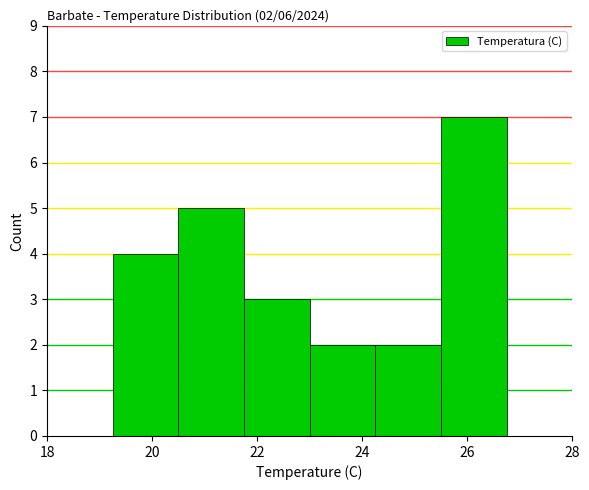

Which range on the x-axis has the tallest bar?

25.50 to 26.75